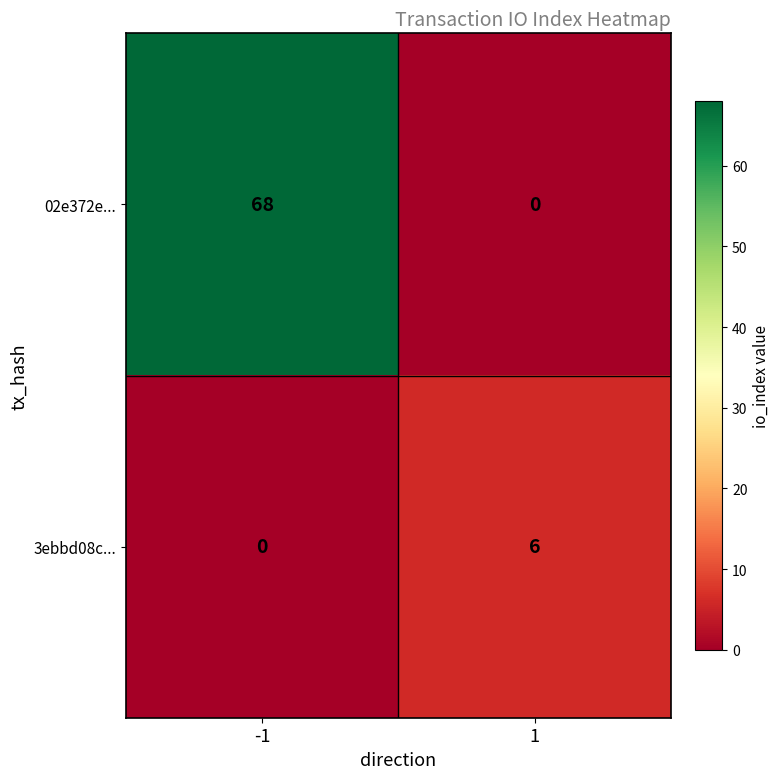

Read the 3ebbd08c... value at 1.

6